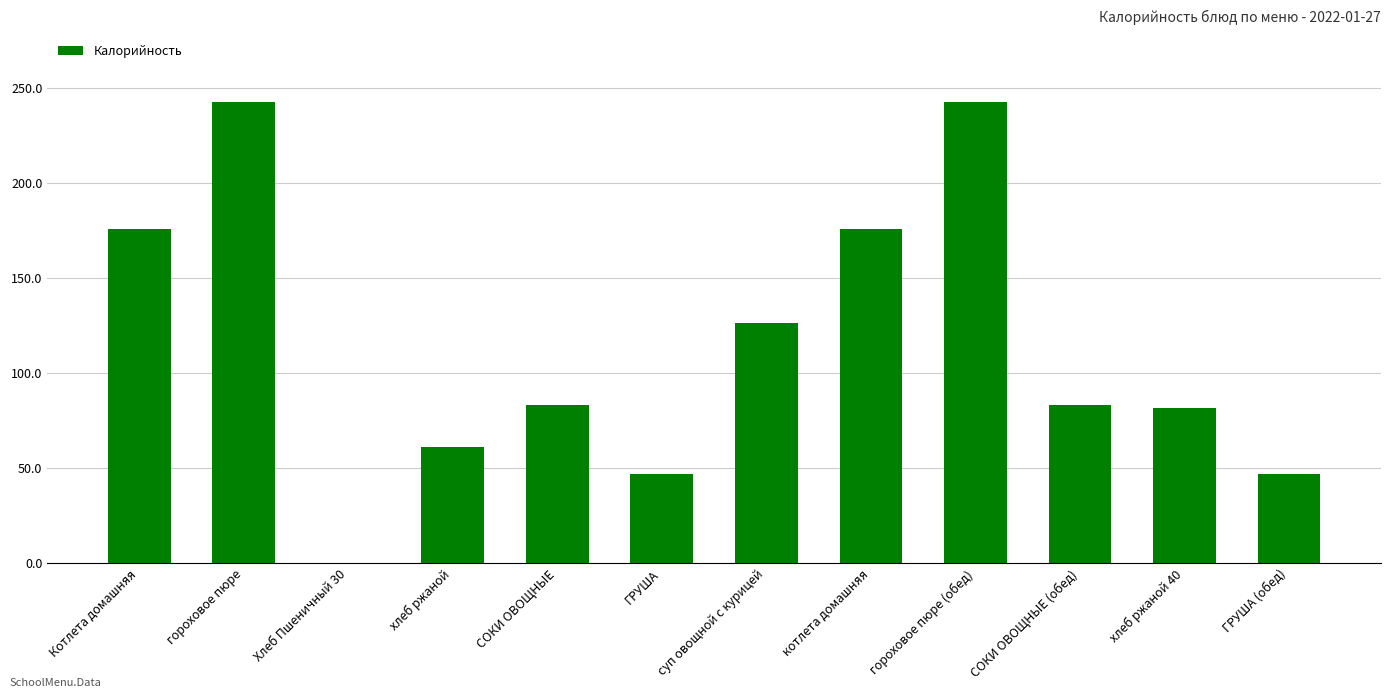

Count the number of data series in this chart.

1